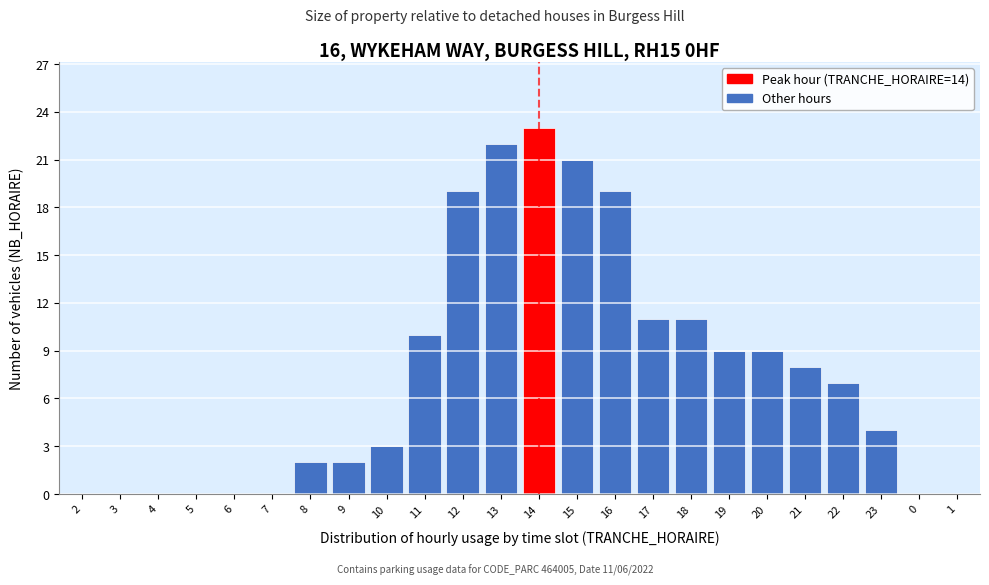

Reading left to right, what are all the values shown in this chart?

2=0	3=0	4=0	5=0	6=0	7=0	8=2	9=2	10=3	11=10	12=19	13=22	14=23	15=21	16=19	17=11	18=11	19=9	20=9	21=8	22=7	23=4	0=0	1=0